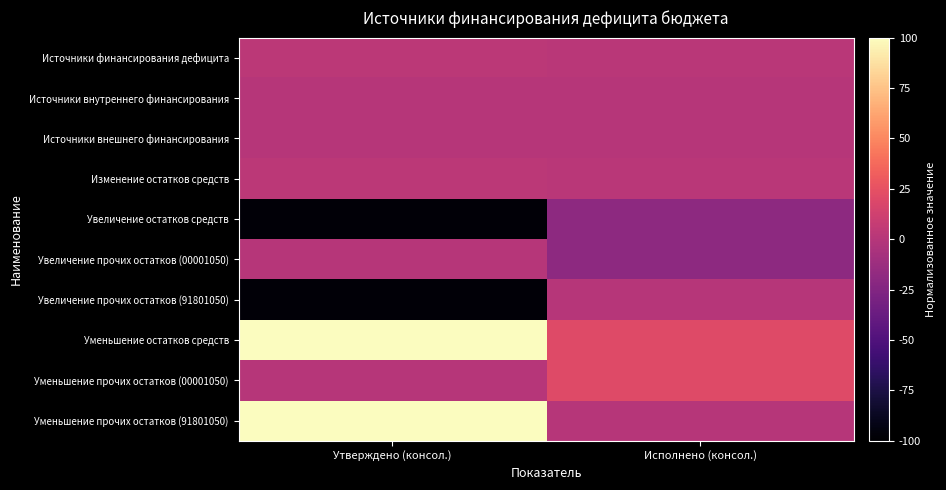

Between Исполнено (консол.) and Утверждено (консол.), which is larger?

Утверждено (консол.)